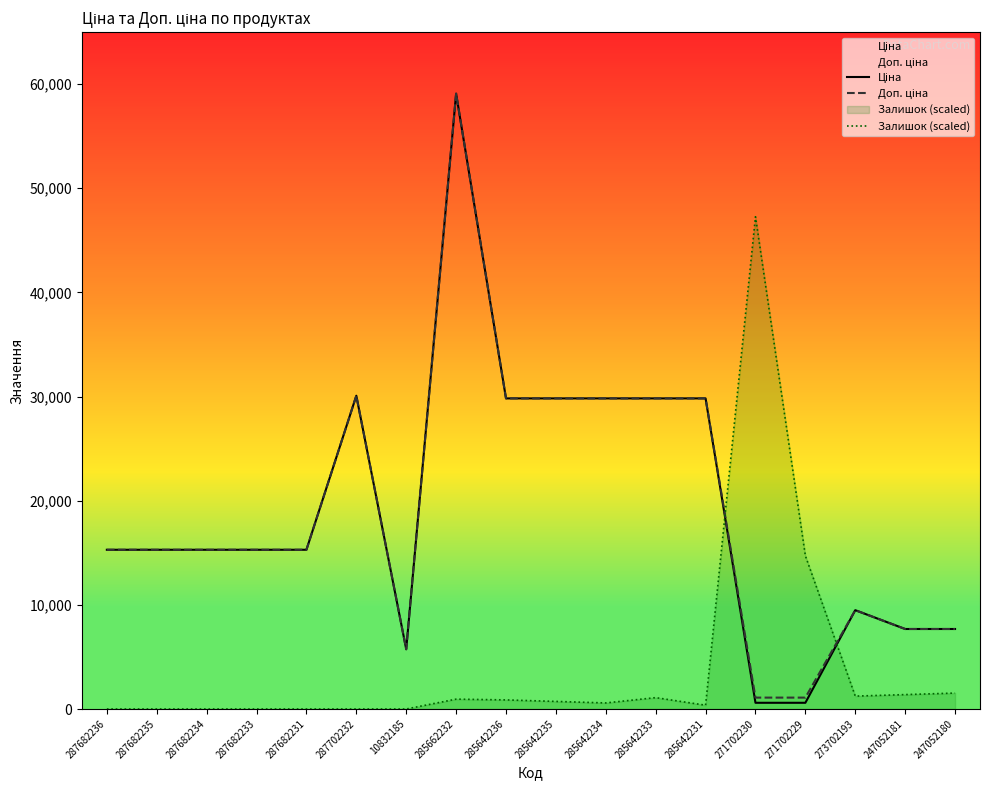

What is the difference between the maximum and second lowest values in the Залишок (scaled) series?

47260.6